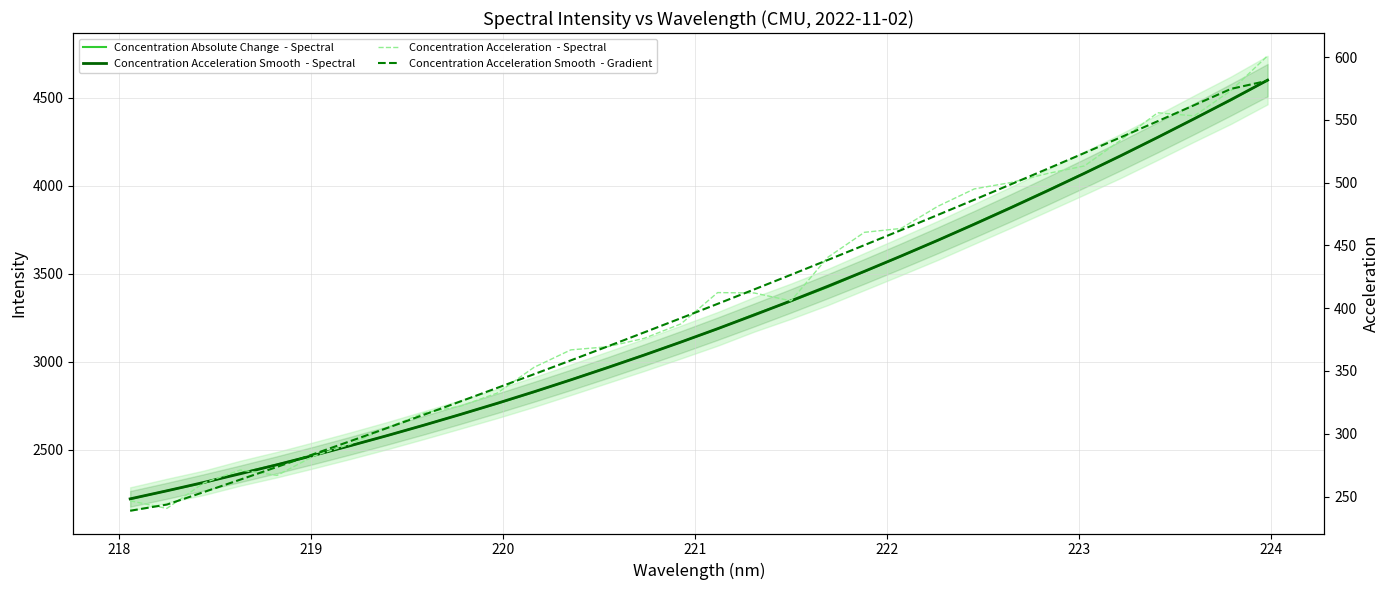

The Concentration Absolute Change  - Spectral series shows 1654.4 at 222. True or false?

False